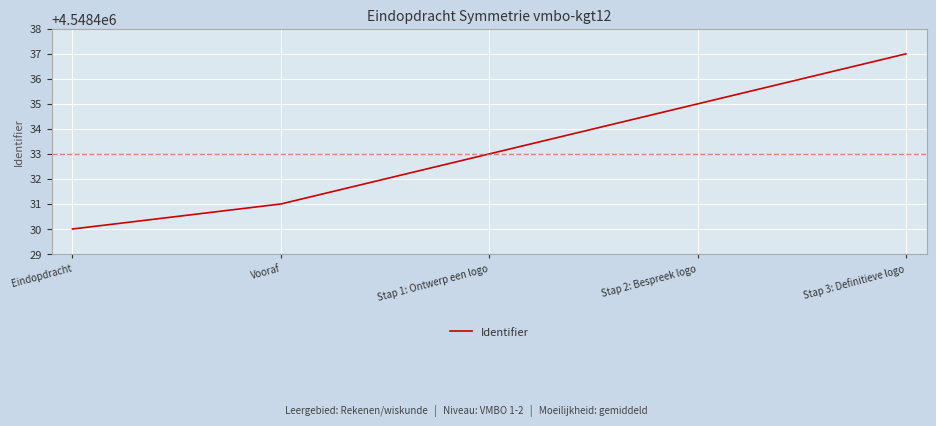

What is the change in value from Eindopdracht to Stap 3: Definitieve logo?

+7